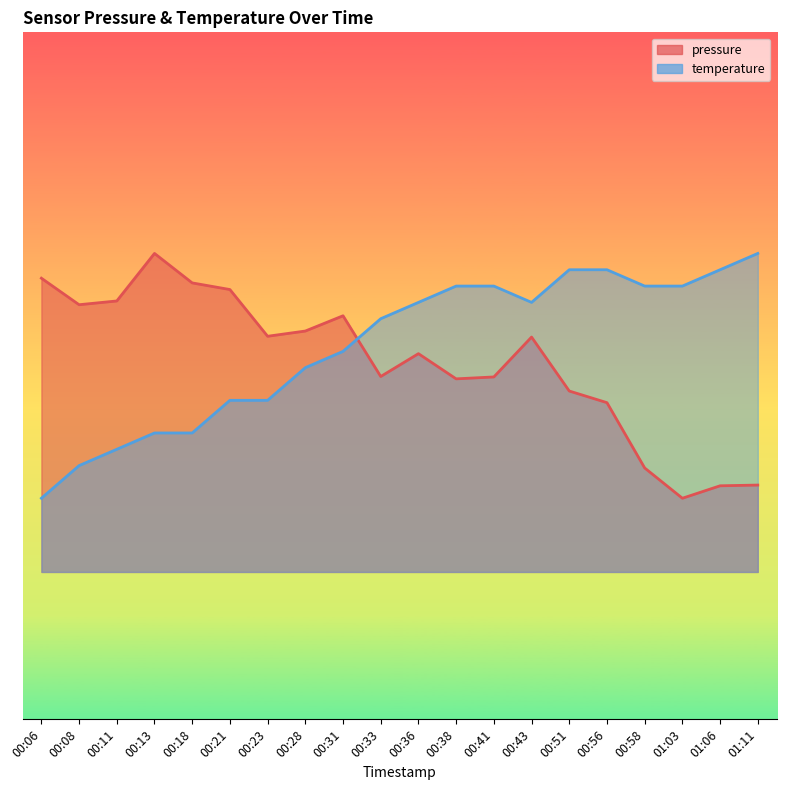

What is the sum of the temperature values at 00:08 and 00:51?

201242.2